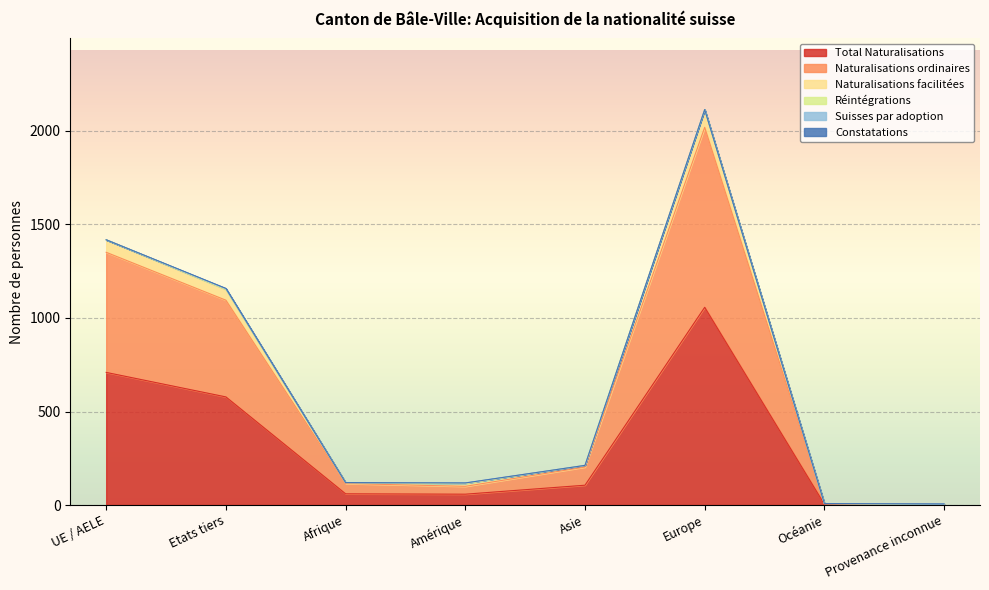

True or false: Naturalisations facilitées has a value of 6 at Provenance inconnue.

True